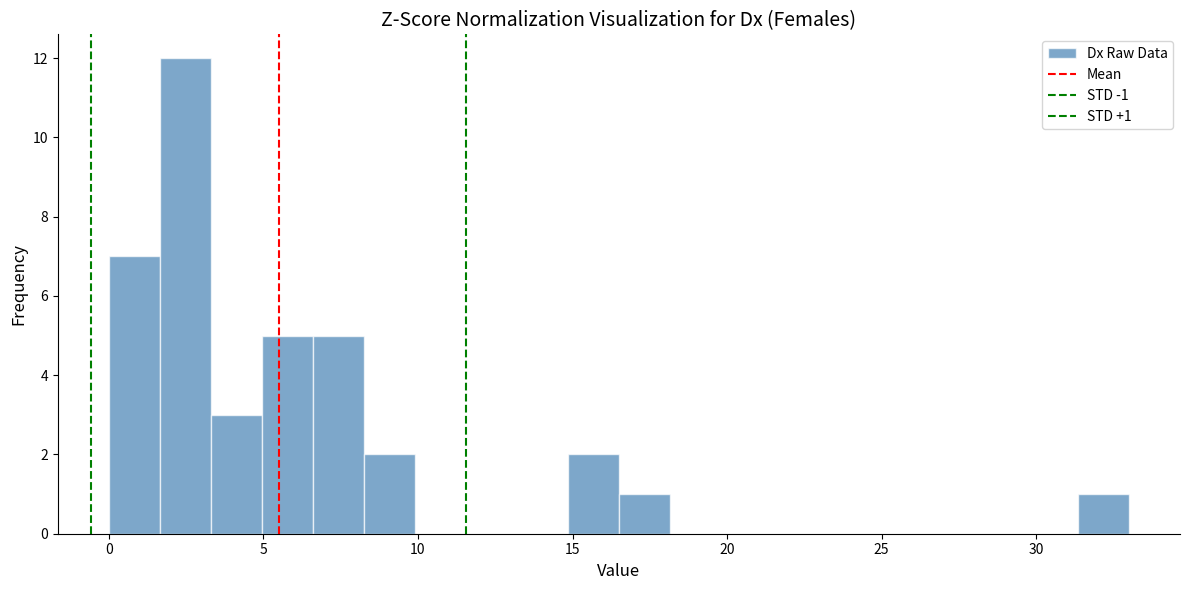

Read against the x-axis, roughly where is the centre of the tallest bar?

2.5